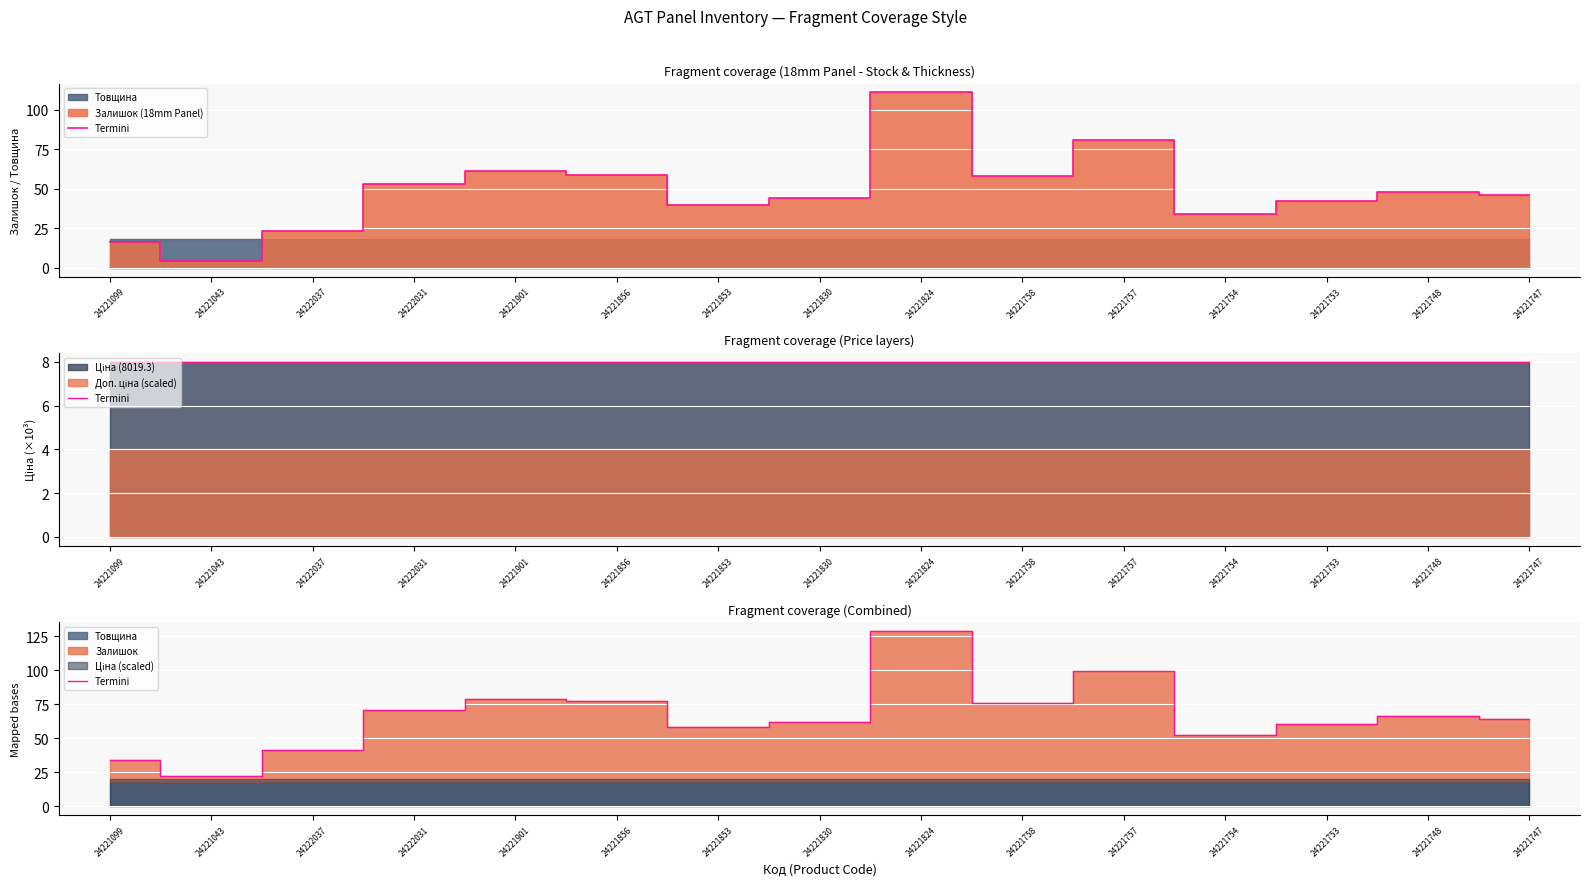

Reading left to right, extract all data points from this chart.

34	22	41	71	79	77	58	62	129	76	99	52	60	66	64